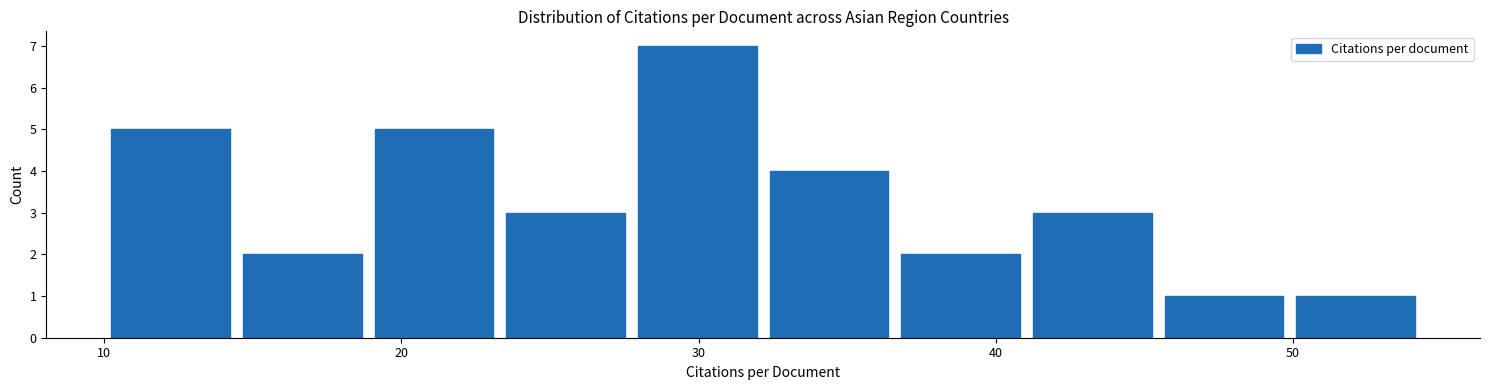

How tall is the bar that spans 10 to 14 on the x-axis? Neither the bar edges nor the heights are printed on the chart, so give them approximately, as read against the axes.

5